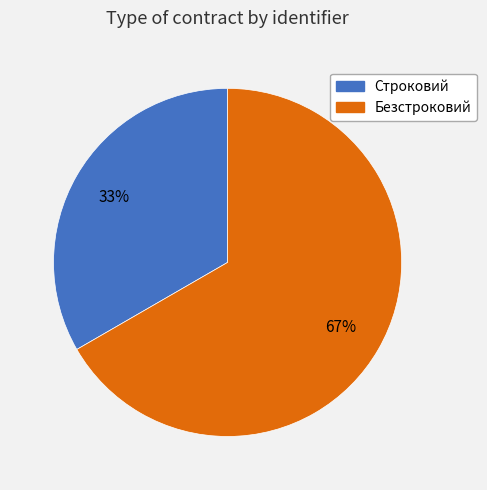

Is it true that Строковий is 47% of the pie?

False